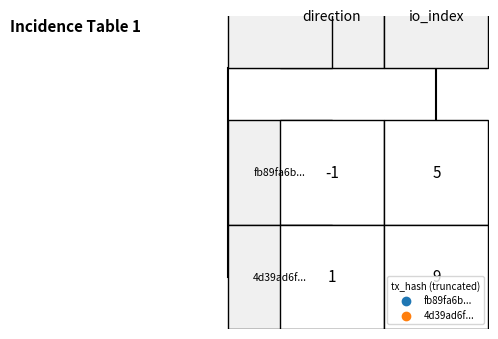

How many series are shown in this chart?

2